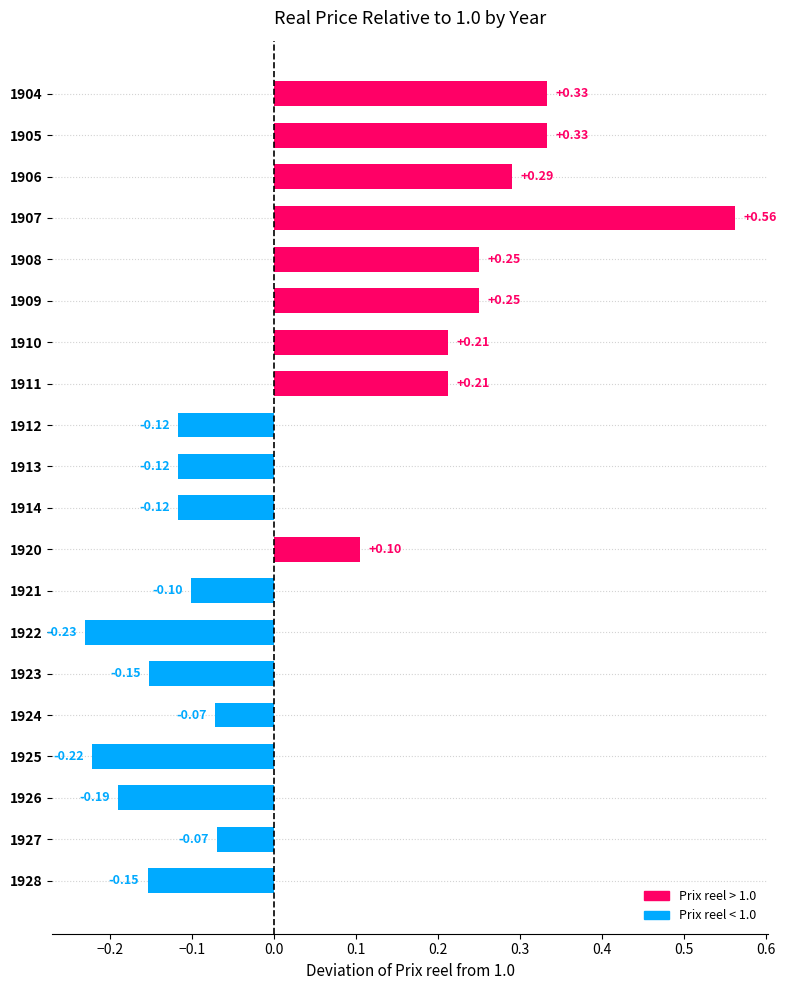

What is the change in value from 1906 to 1921?

-0.4